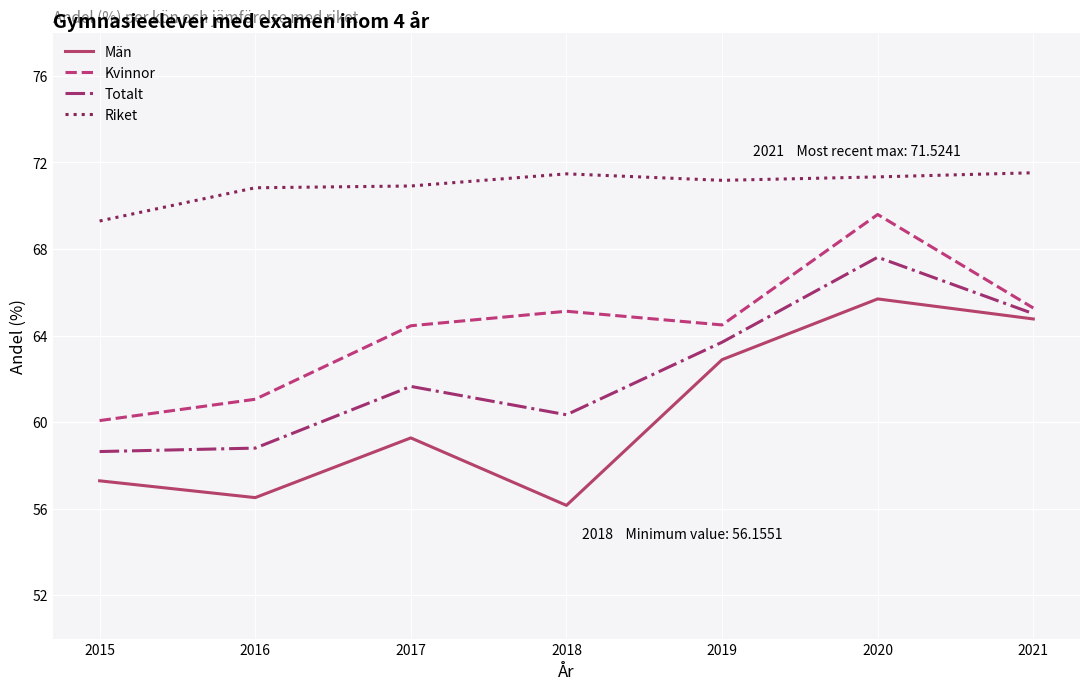

List the series in order of their overall mean, lowest first.

Män, Totalt, Kvinnor, Riket